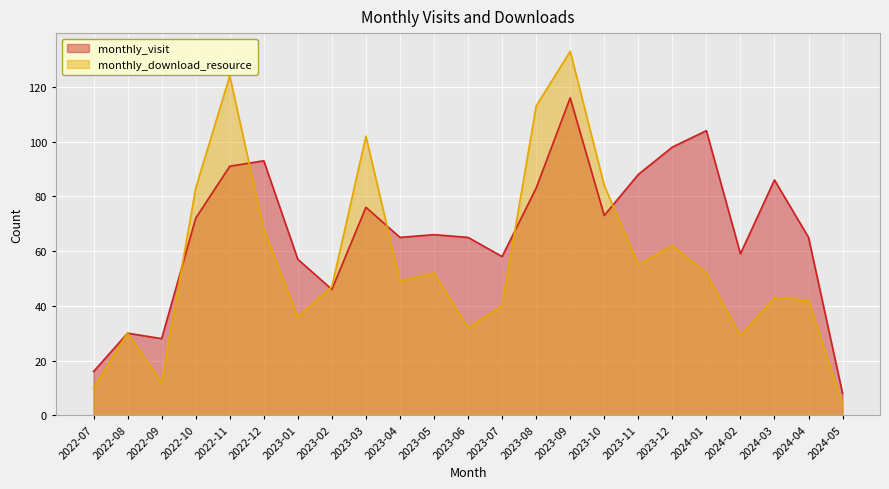

Between 2023-05 and 2024-01, which is larger?

2024-01